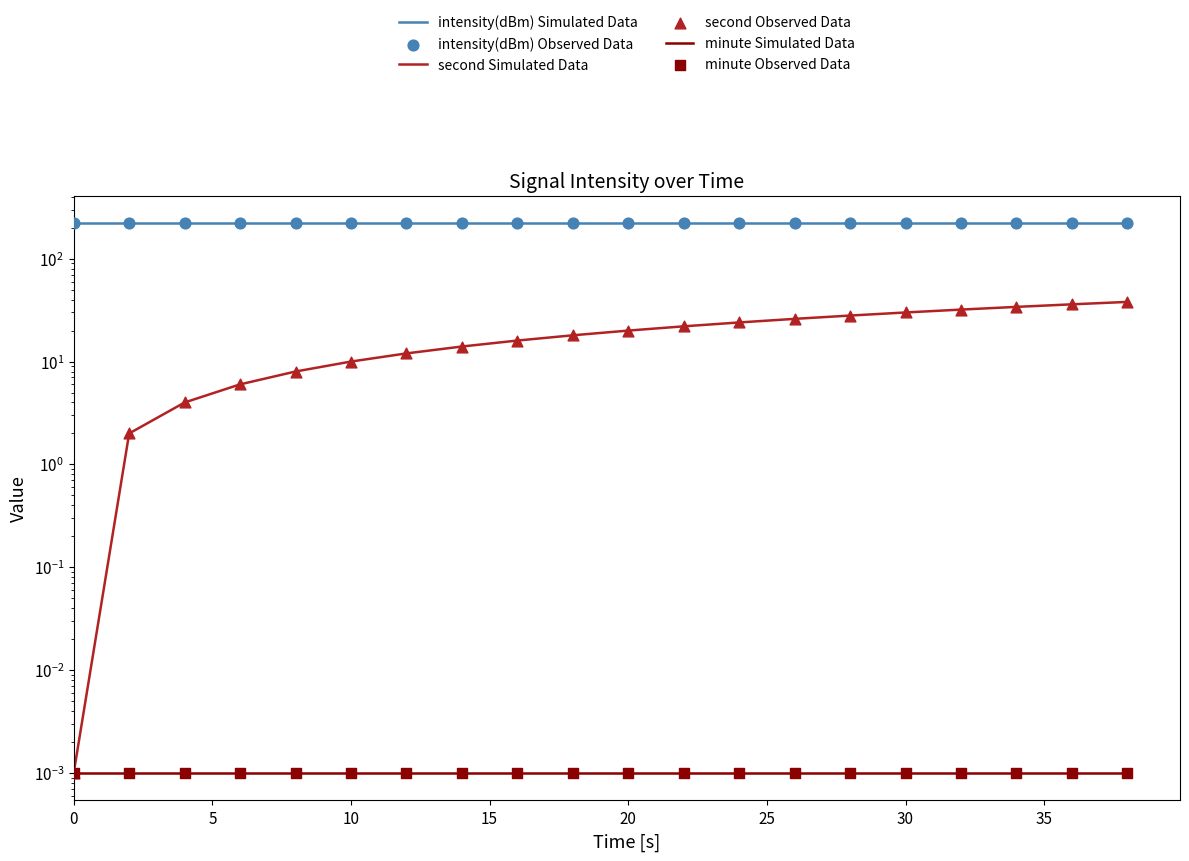

What are all the series names shown in the legend?

intensity(dBm) Simulated Data, second Simulated Data, minute Simulated Data, intensity(dBm) Observed Data, second Observed Data, minute Observed Data